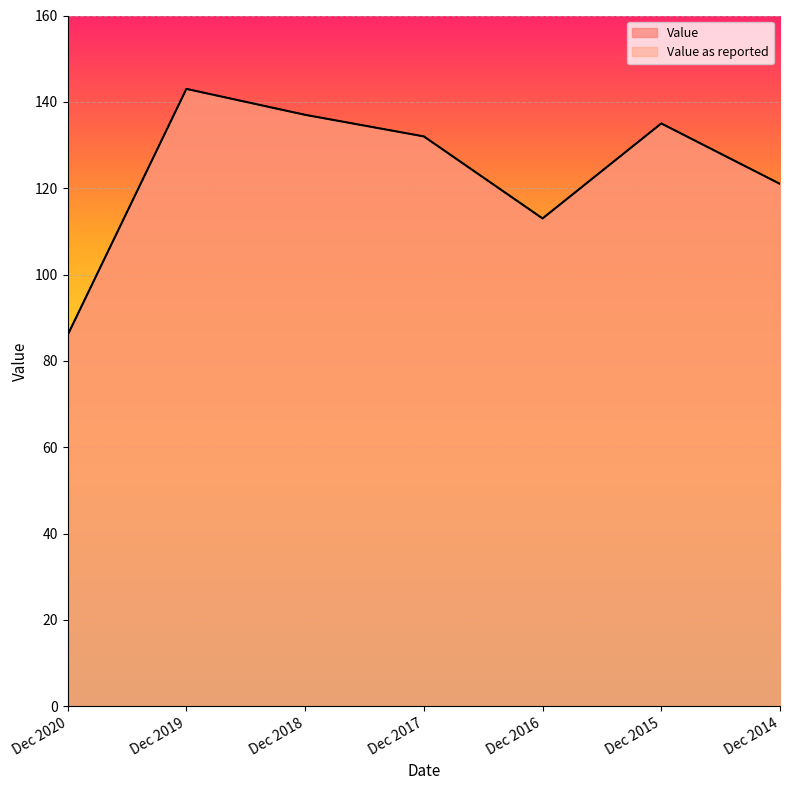

At which label is Value as reported closest to 114?

Dec 2016